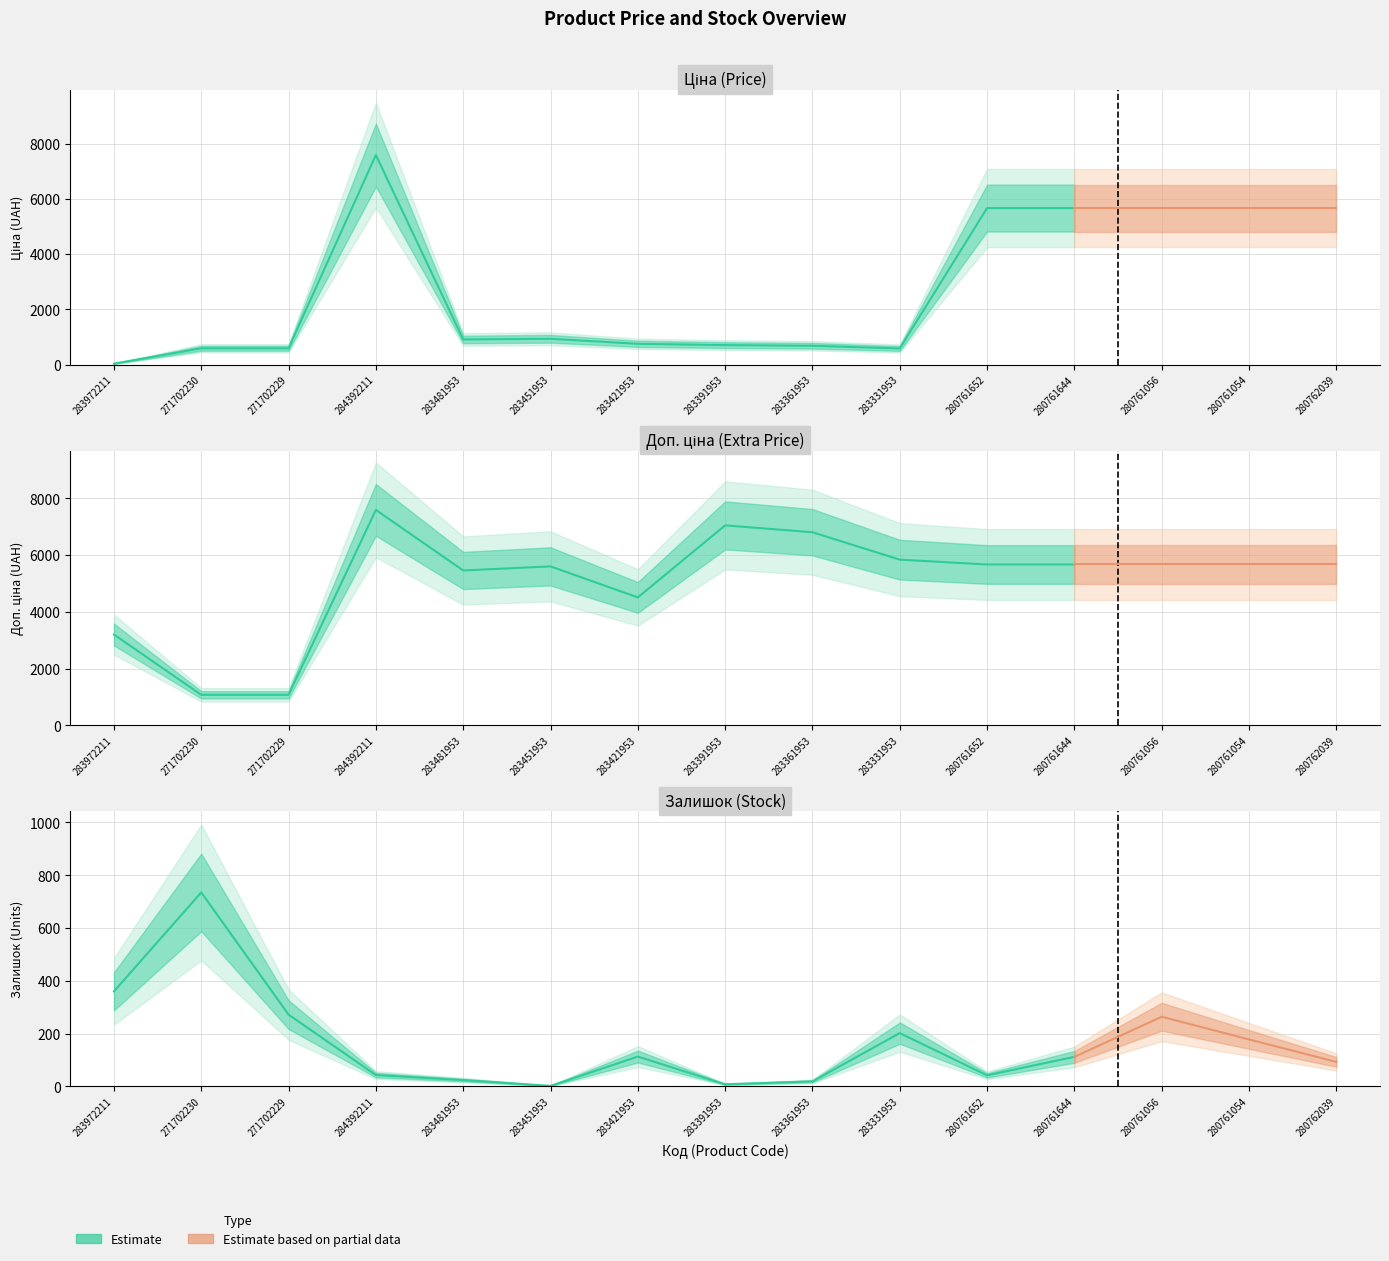

At which category does the chart reach its minimum across all series?

283451953